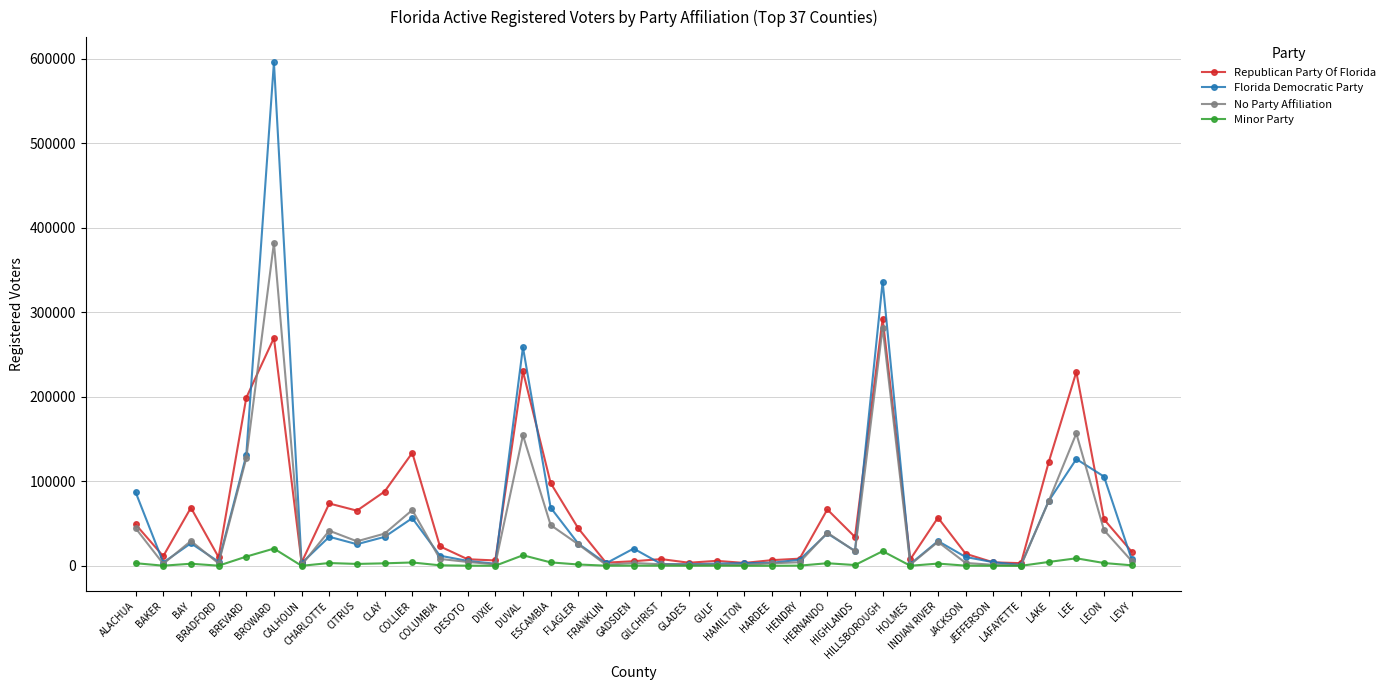

True or false: Republican Party Of Florida has more than 0 interior local peaks.

True